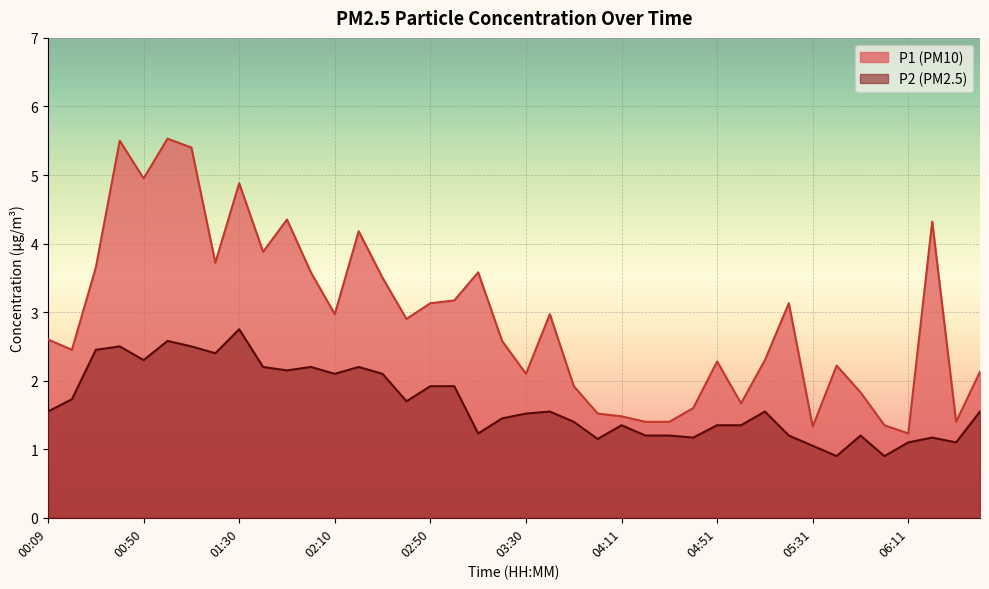

Where is P2 nearest to the value 1?

05:31